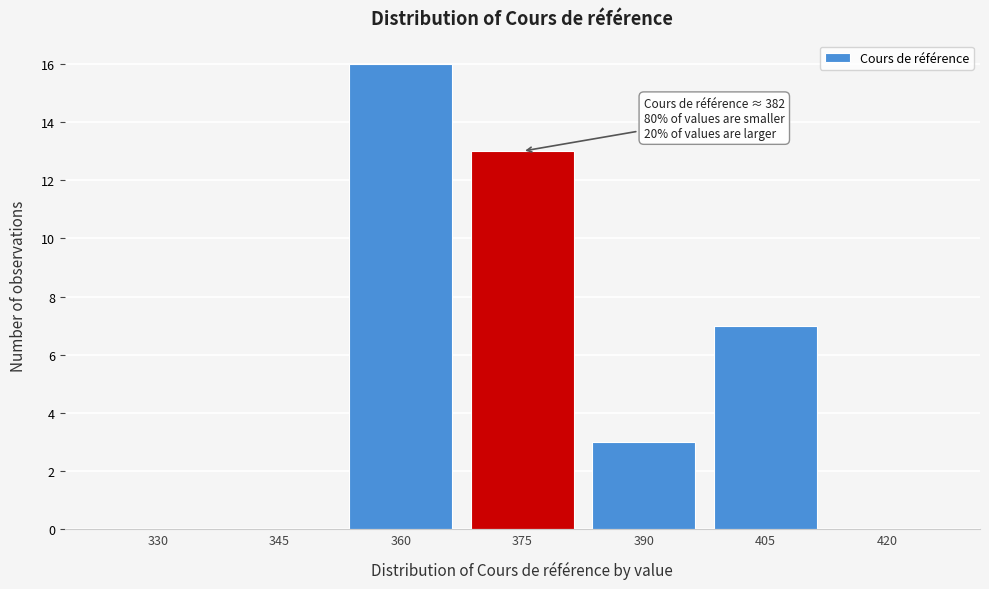

Reading right to left, extract all data points from this chart.

420=0	405=7	390=3	375=13	360=16	345=0	330=0